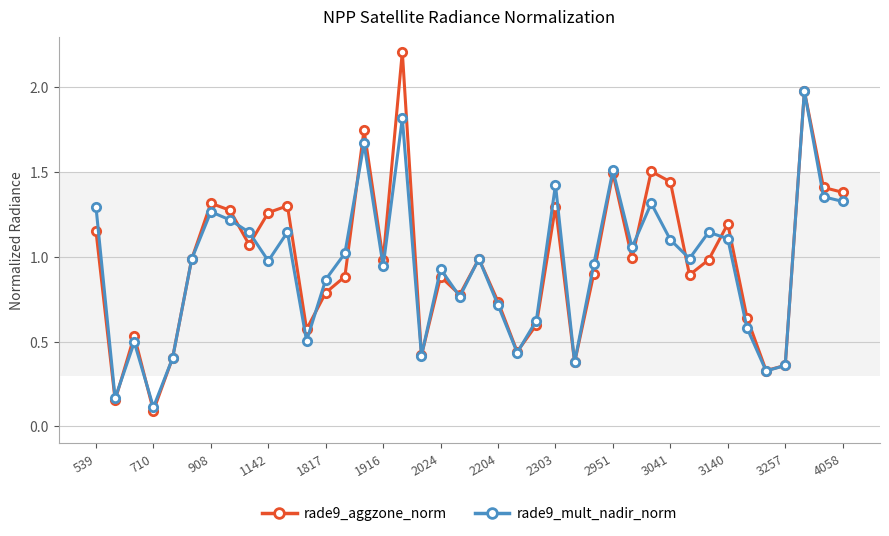

What is the sum of all rade9_aggzone_norm values?

38.8